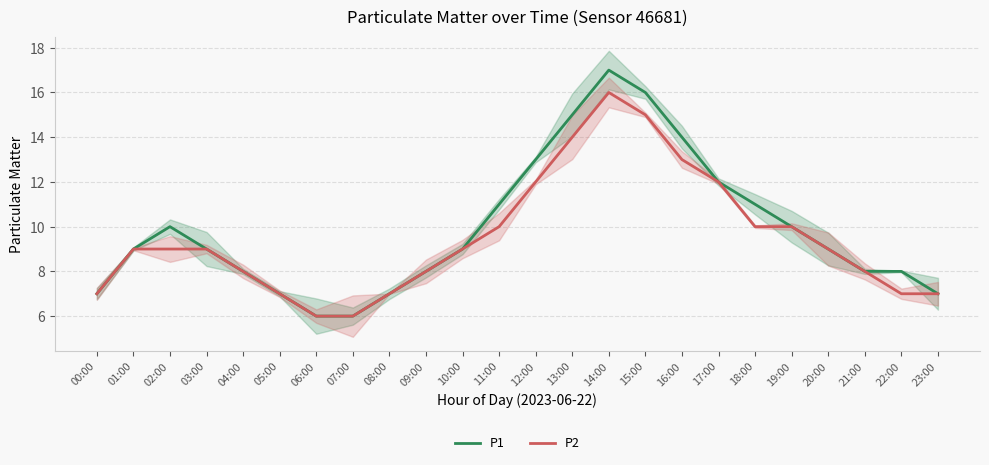

Reading left to right, what are all the values shown in this chart?

P1: 7	9	10	9	8	7	6	6	7	8	9	11	13	15	17	16	14	12	11	10	9	8	8	7
P2: 7	9	9	9	8	7	6	6	7	8	9	10	12	14	16	15	13	12	10	10	9	8	7	7